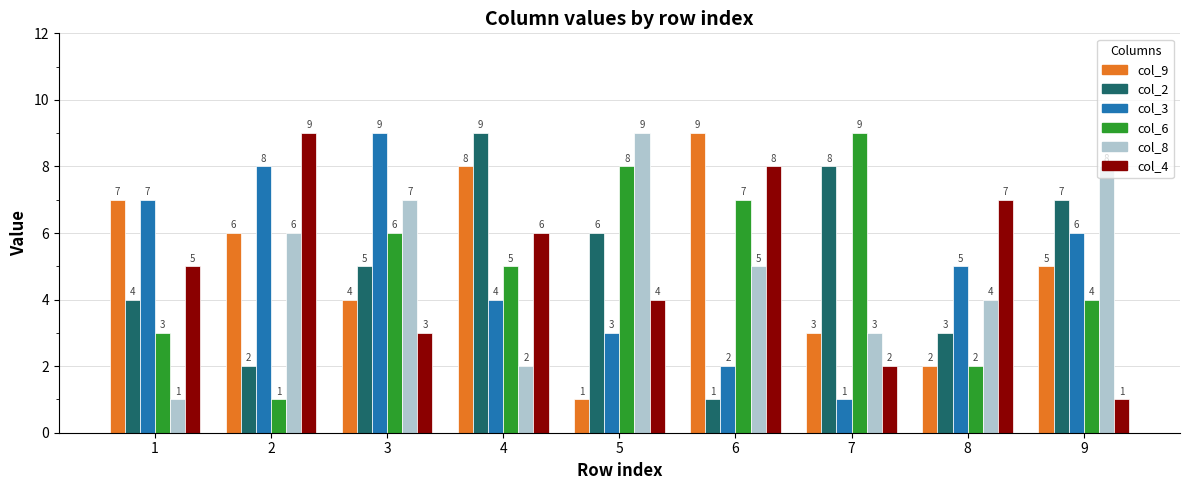

How many bars are there in total?

54